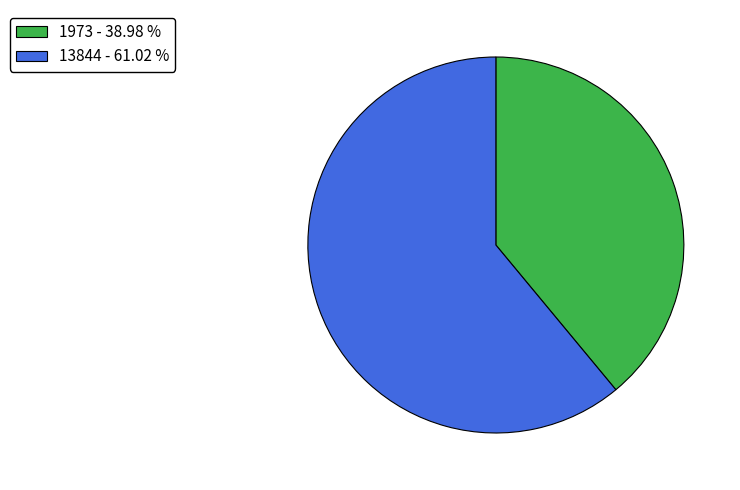

Combined, do 13844 - 61.02 % and 1973 - 38.98 % account for over 50%?

Yes